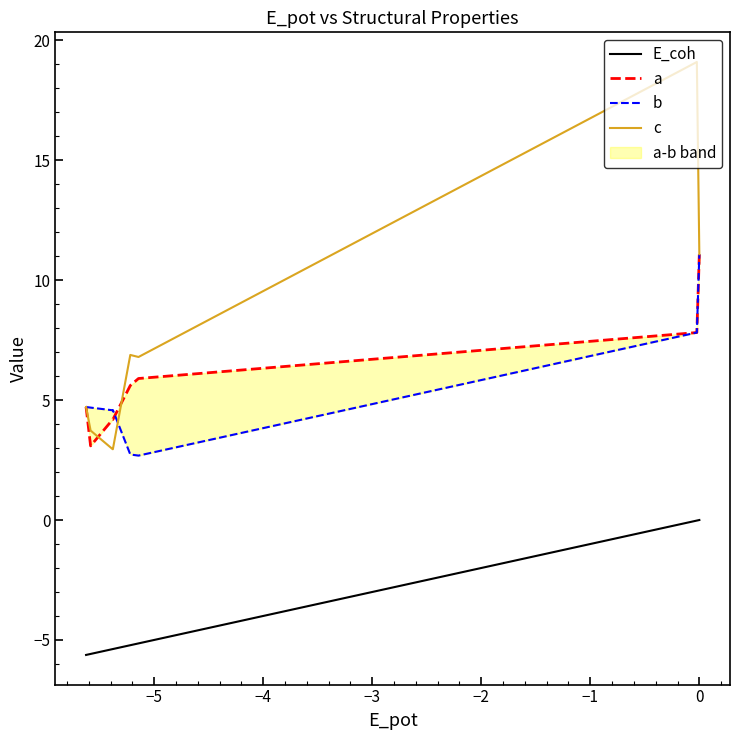

Which series has the largest total across all categories?

c